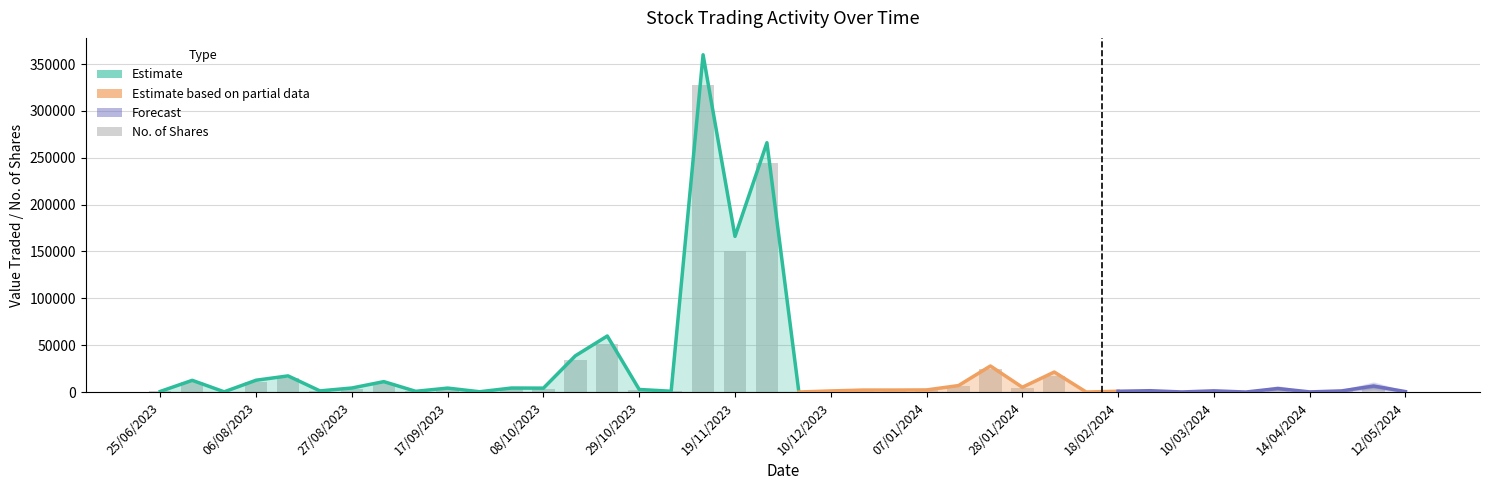

At which label does Value Traded reach its peak?

12/11/2023